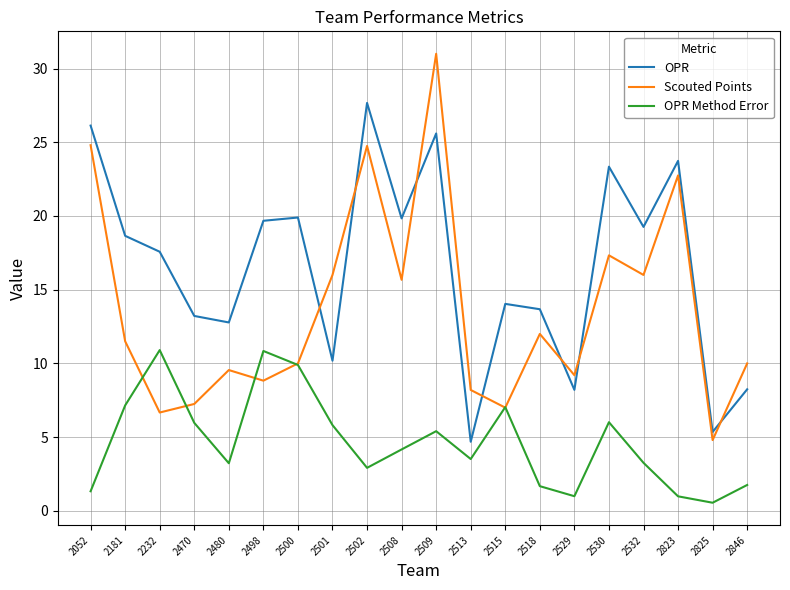

Which series has the widest spread of values?

Scouted Points